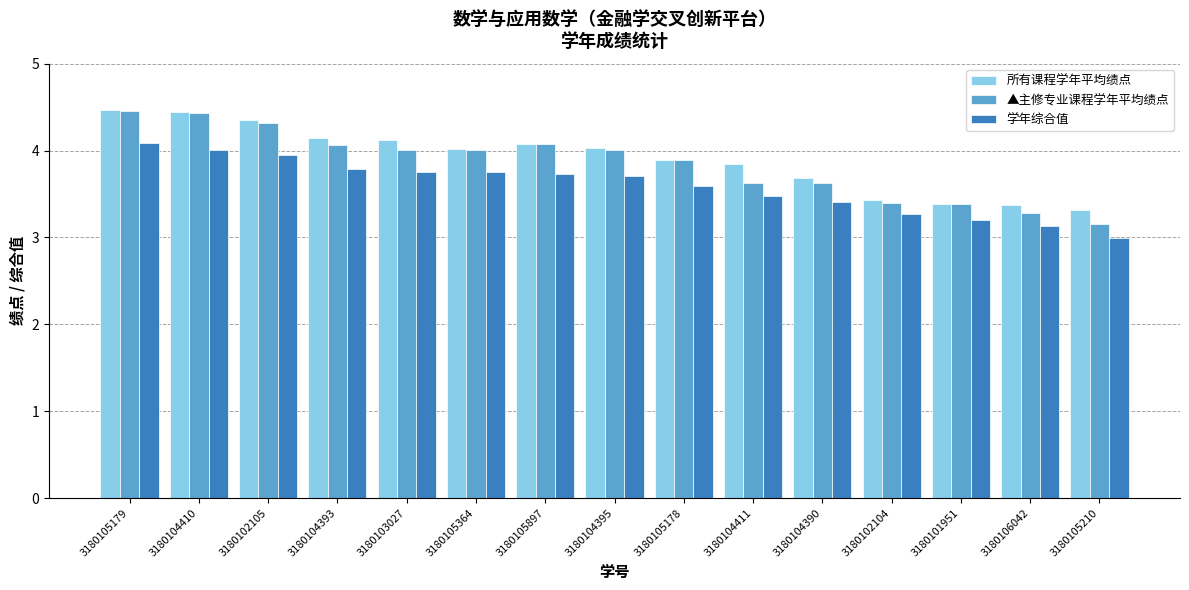

What is the label of the 13th bar from the right?

3180102105